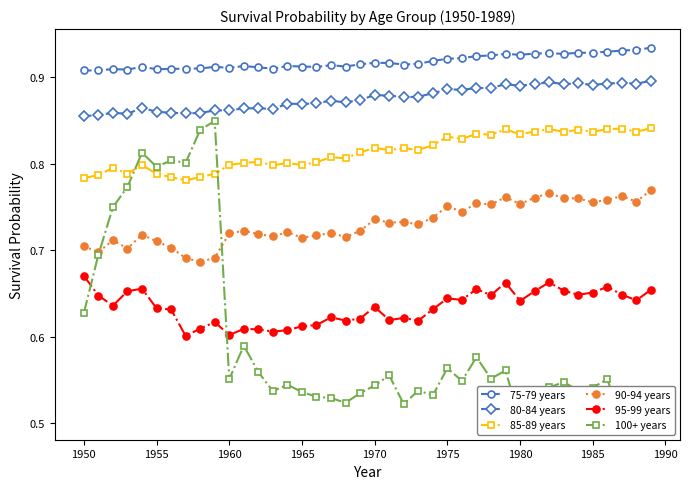

True or false: 95-99 years has a value of 0.3 at 1985.

False